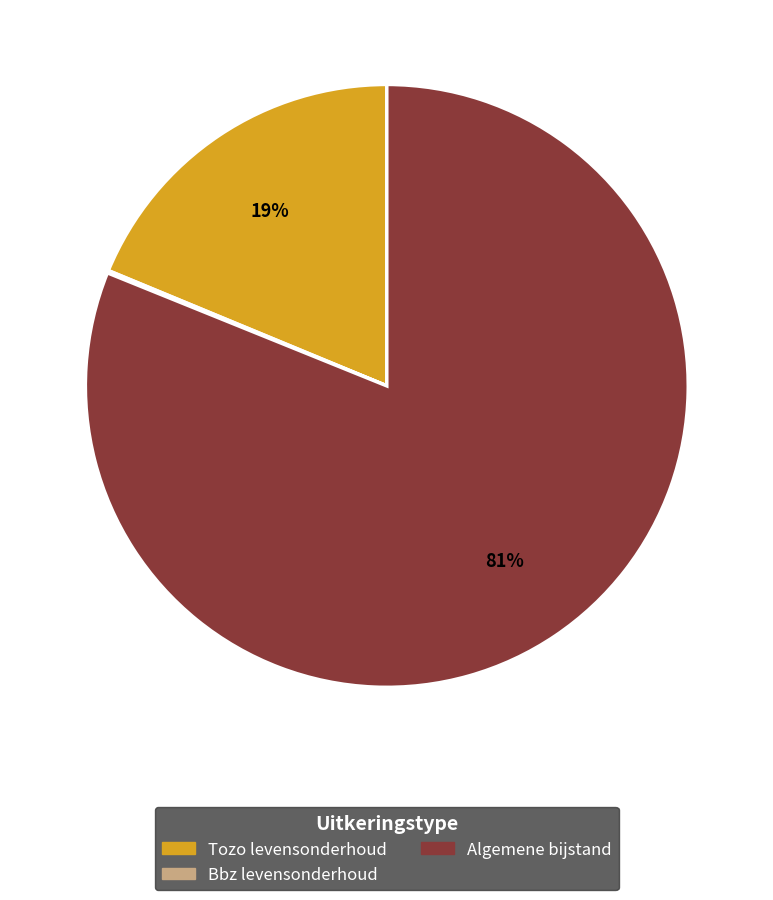

Combined, do Tozo levensonderhoud and Algemene bijstand account for over 50%?

Yes